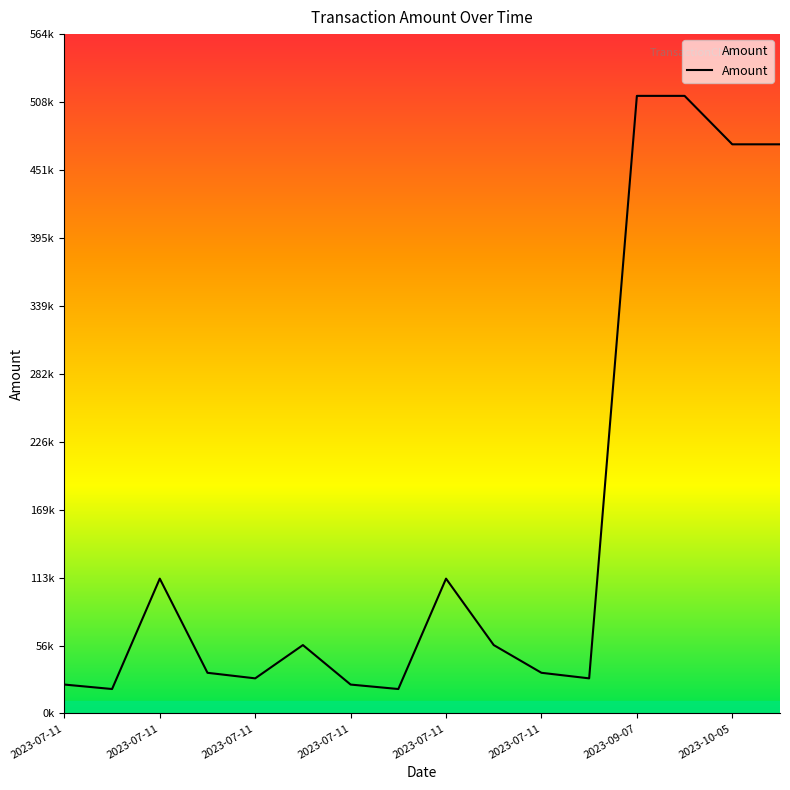

Is this an area chart (filled region under the line)?

Yes